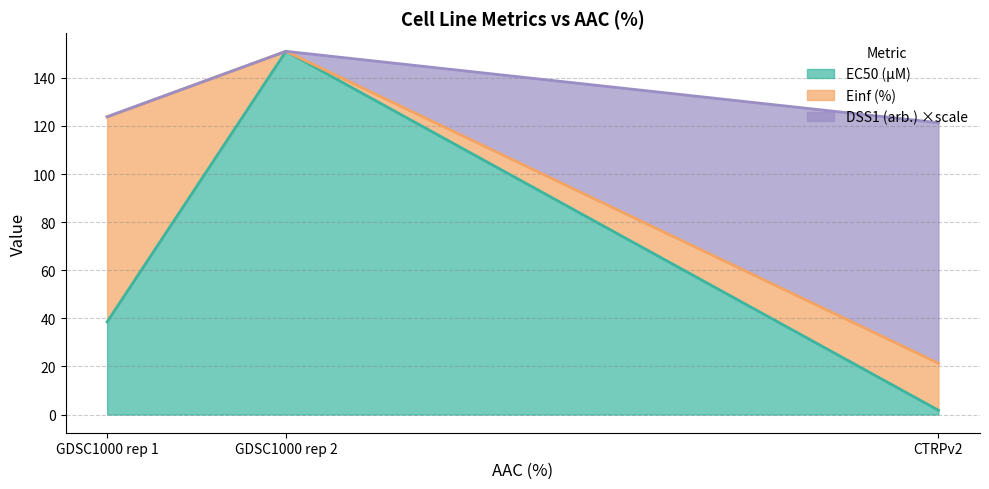

Where is EC50 (µM) nearest to the value 76?

GDSC1000 rep 1